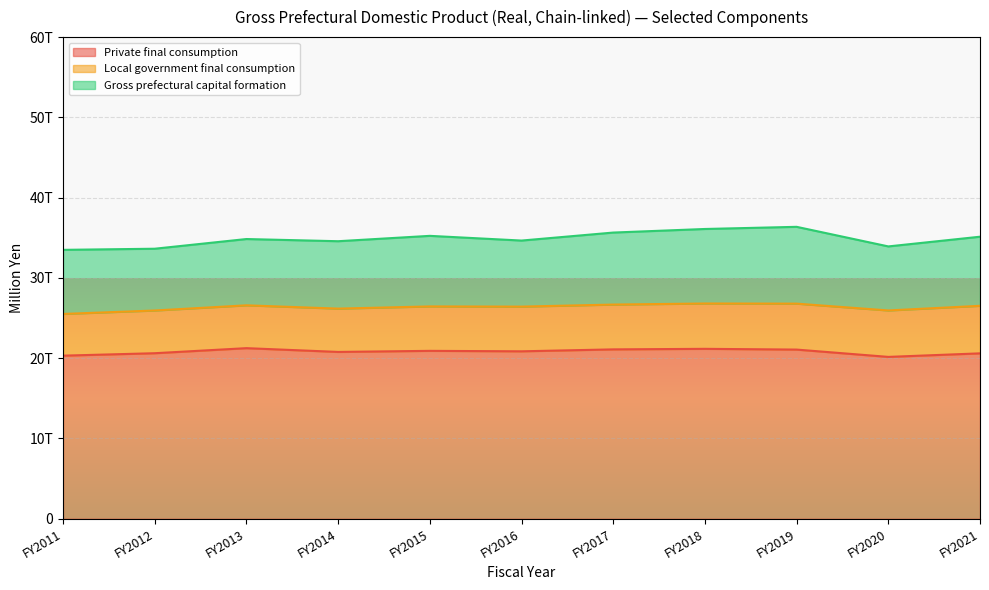

What is the sum of all Private final consumption values?

228824253